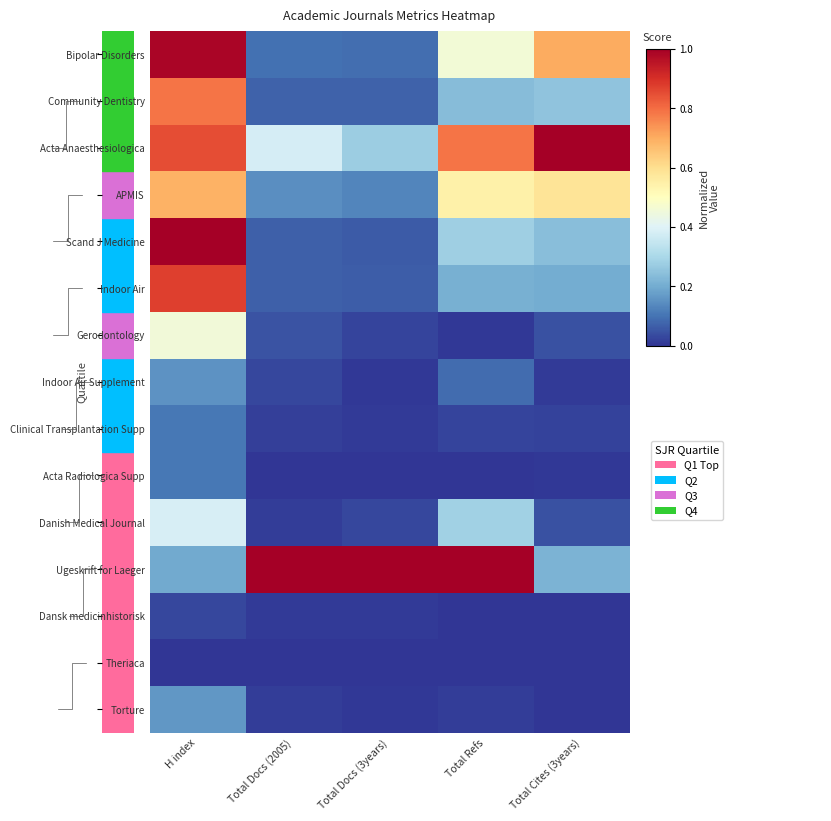

True or false: Torture has a value of 0.2 at H index.

False